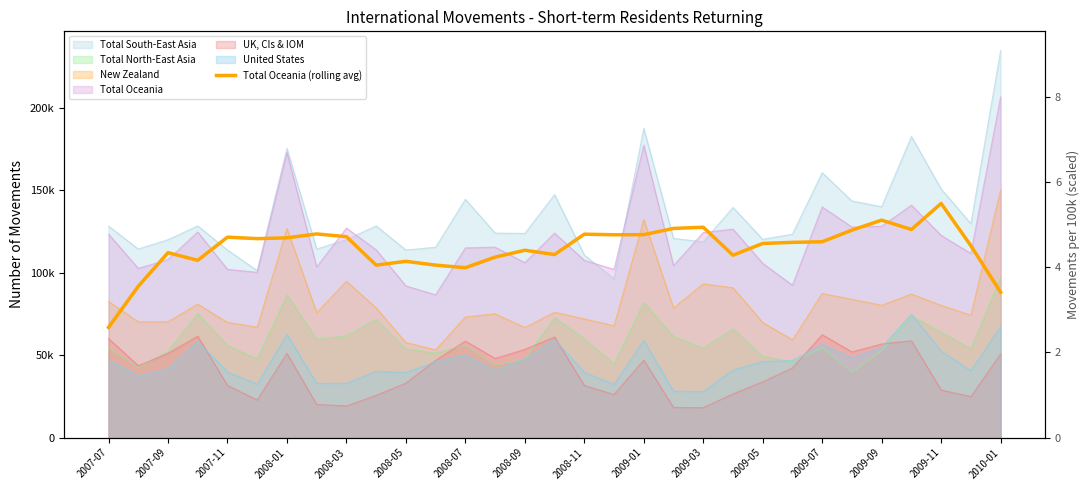

True or false: there are more than 1 points higher than both neighbors.

True